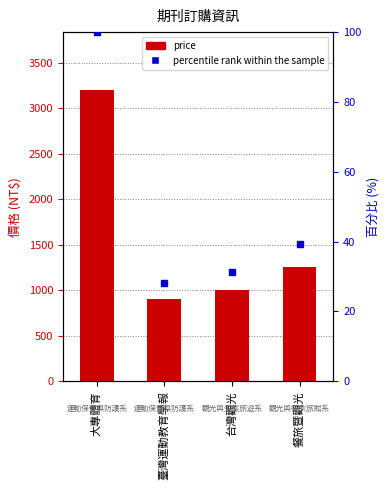

Is it true that price equals 1260.0 at 餐旅暨觀光?

True